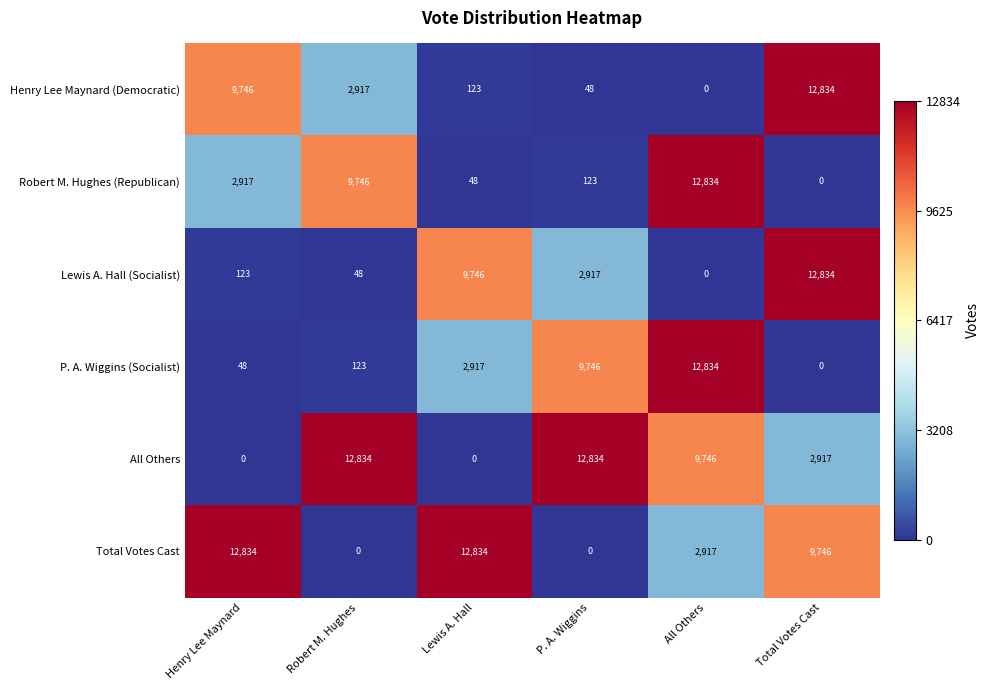

Is the value of Total Votes Cast at Robert M. Hughes greater than the value of P. A. Wiggins (Socialist) at All Others?

No